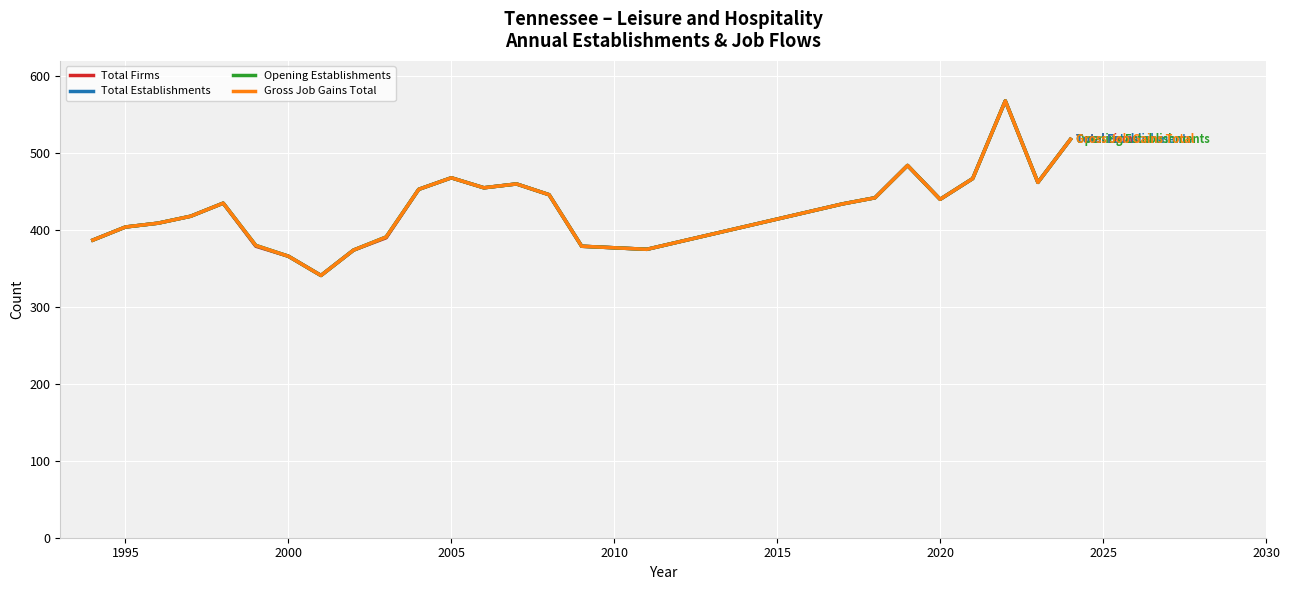

Is this an area chart (filled region under the line)?

No